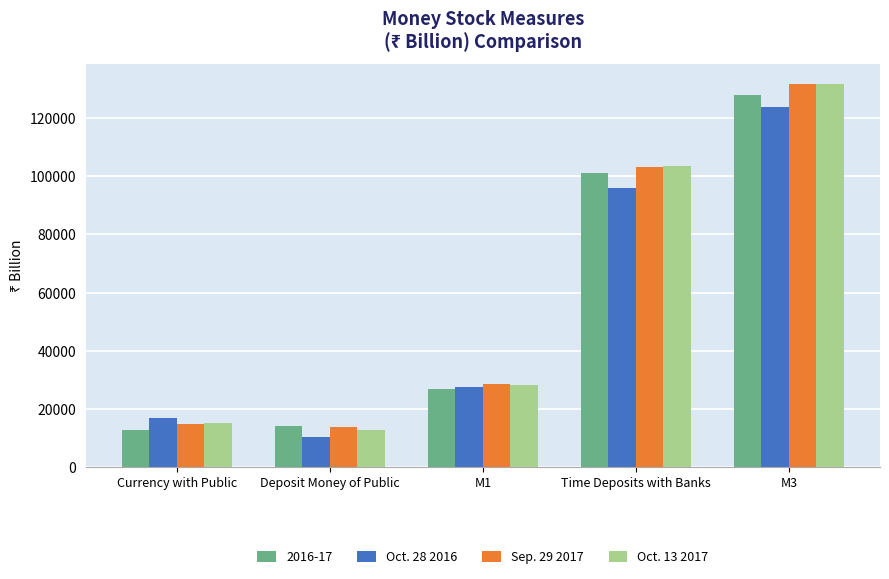

What is the spread (max minus min) of values at Time Deposits with Banks?

7589.3